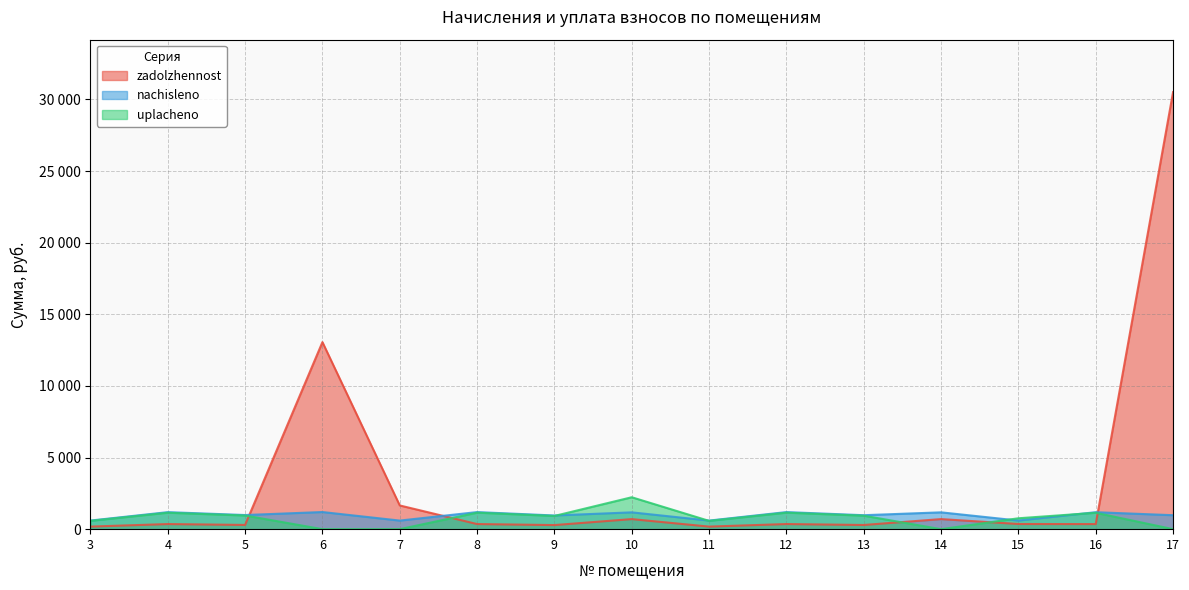

After their last crossing, which series has the higher values: nachisleno or uplacheno?

nachisleno